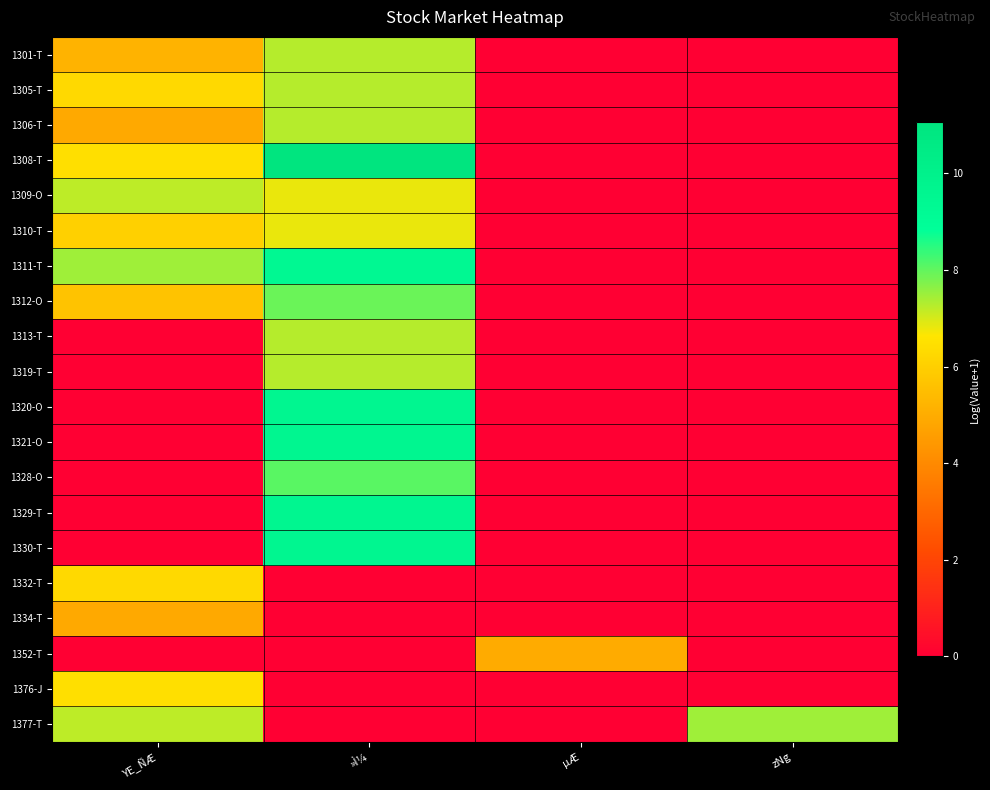

Reading left to right, transcribe all the data shown in this chart.

1301-T: YE_ÑÆ=5.2	»Ì¼=7.3	µÆ=0.0	zNg=0.0
1305-T: YE_ÑÆ=6.3	»Ì¼=7.3	µÆ=0.0	zNg=0.0
1306-T: YE_ÑÆ=4.9	»Ì¼=7.3	µÆ=0.0	zNg=0.0
1308-T: YE_ÑÆ=6.4	»Ì¼=11.1	µÆ=0.0	zNg=0.0
1309-O: YE_ÑÆ=7.2	»Ì¼=6.8	µÆ=0.0	zNg=0.0
1310-T: YE_ÑÆ=6.0	»Ì¼=6.8	µÆ=0.0	zNg=0.0
1311-T: YE_ÑÆ=7.5	»Ì¼=9.4	µÆ=0.0	zNg=0.0
1312-O: YE_ÑÆ=5.7	»Ì¼=7.9	µÆ=0.0	zNg=0.0
1313-T: YE_ÑÆ=0.0	»Ì¼=7.3	µÆ=0.0	zNg=0.0
1319-T: YE_ÑÆ=0.0	»Ì¼=7.3	µÆ=0.0	zNg=0.0
1320-O: YE_ÑÆ=0.0	»Ì¼=9.6	µÆ=0.0	zNg=0.0
1321-O: YE_ÑÆ=0.0	»Ì¼=9.6	µÆ=0.0	zNg=0.0
1328-O: YE_ÑÆ=0.0	»Ì¼=8.1	µÆ=0.0	zNg=0.0
1329-T: YE_ÑÆ=0.0	»Ì¼=9.6	µÆ=0.0	zNg=0.0
1330-T: YE_ÑÆ=0.0	»Ì¼=9.6	µÆ=0.0	zNg=0.0
1332-T: YE_ÑÆ=6.3	»Ì¼=0.0	µÆ=0.0	zNg=0.0
1334-T: YE_ÑÆ=4.9	»Ì¼=0.0	µÆ=0.0	zNg=0.0
1352-T: YE_ÑÆ=0.0	»Ì¼=0.0	µÆ=5.0	zNg=0.0
1376-J: YE_ÑÆ=6.4	»Ì¼=0.0	µÆ=0.0	zNg=0.0
1377-T: YE_ÑÆ=7.2	»Ì¼=0.0	µÆ=0.0	zNg=7.5